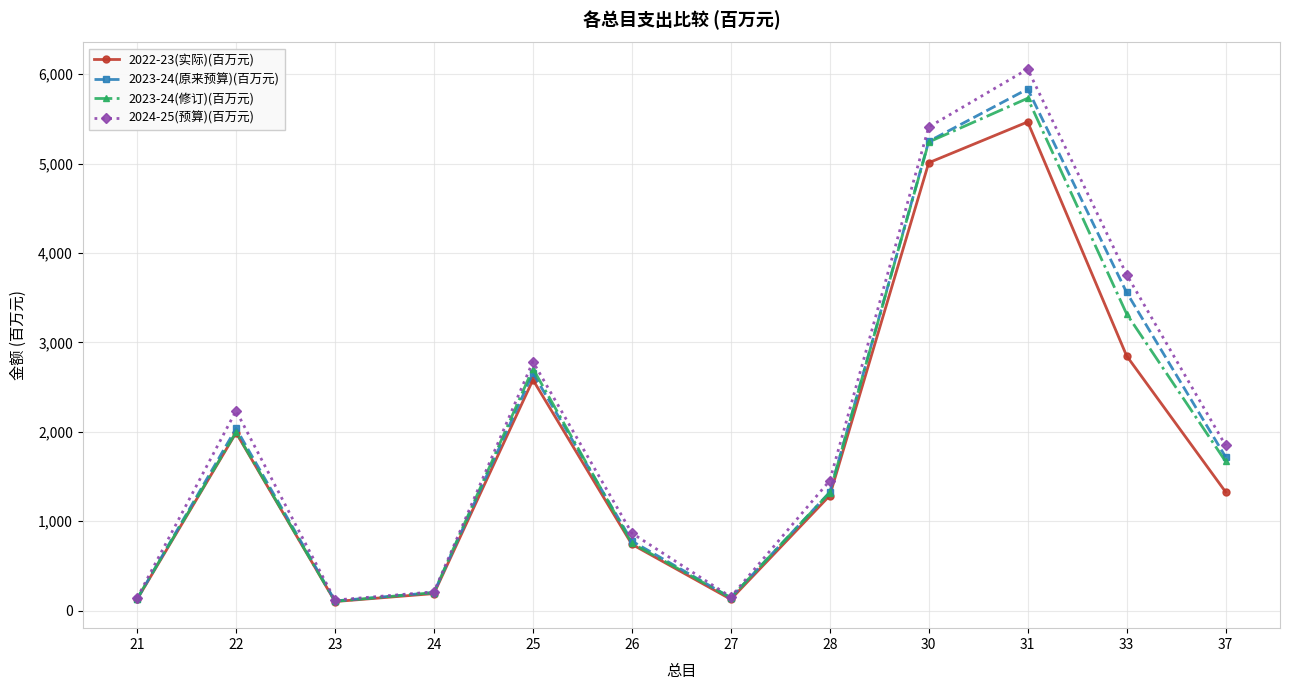

Which series has the largest total across all categories?

2024-25(预算)(百万元)